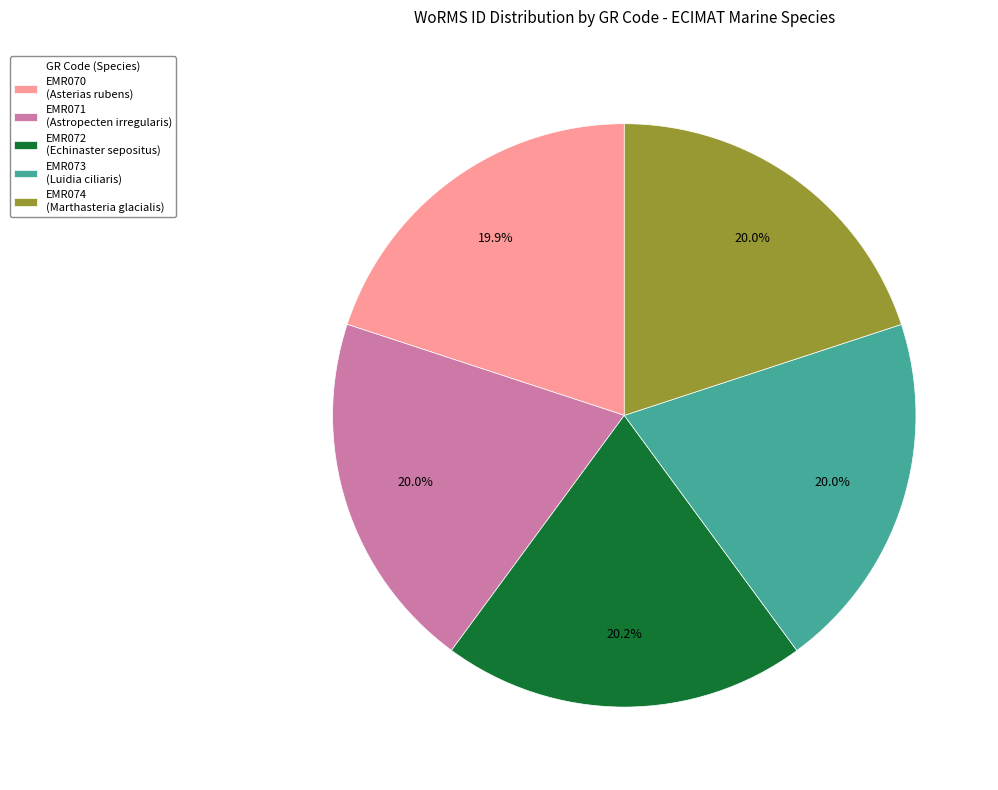

Combined, do EMR072 (Echinaster sepositus) and EMR071 (Astropecten irregularis) account for over 50%?

No